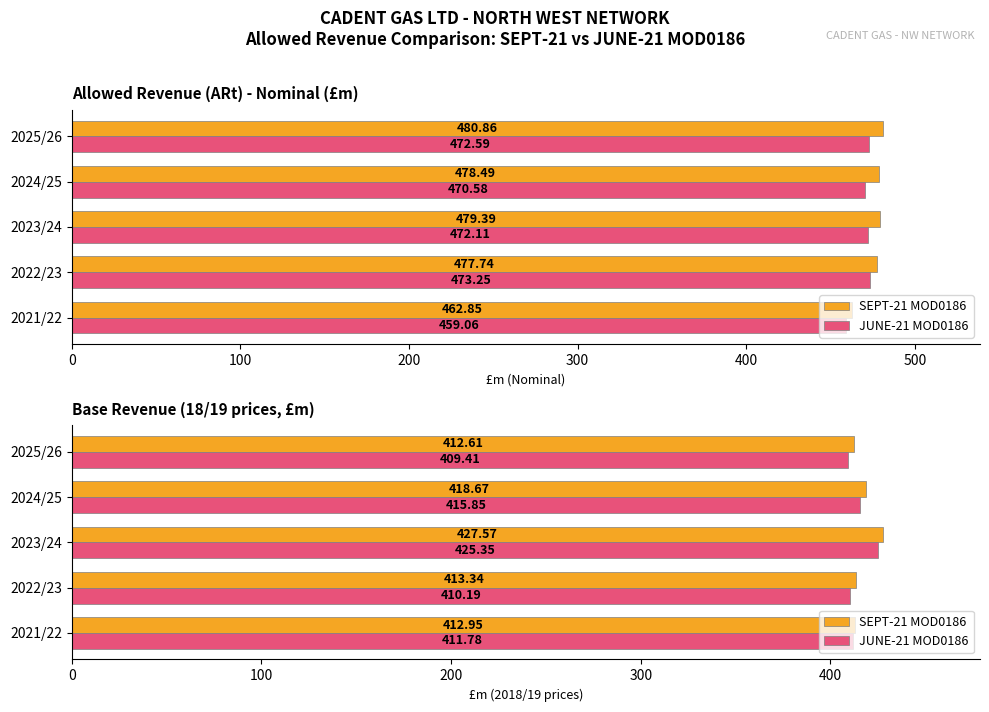

Is it true that SEPT-21 MOD0186 equals 412.6 at 2025/26?

True